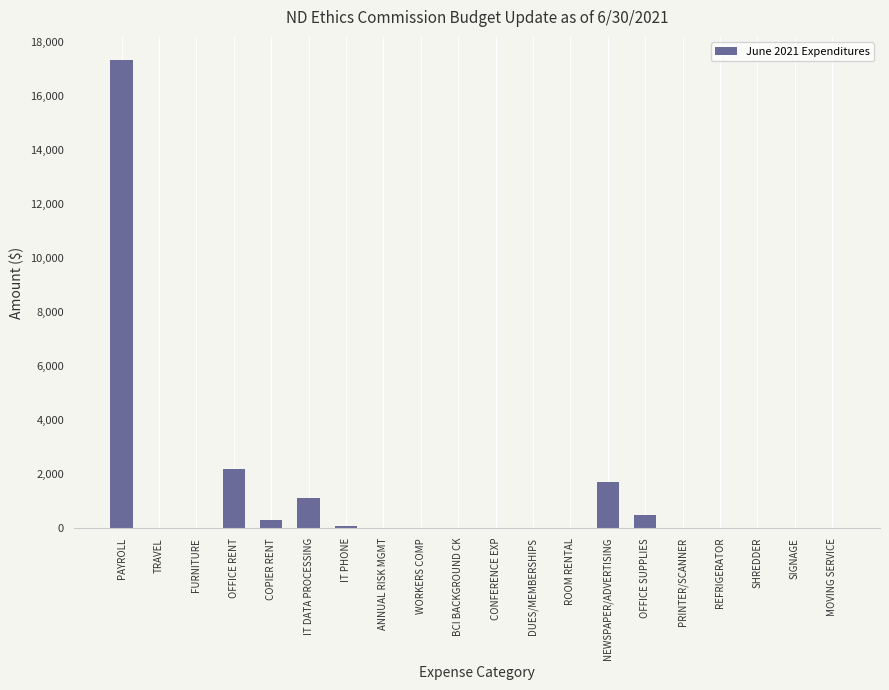

Reading left to right, extract all data points from this chart.

17305.5	0.0	0.0	2184.0	295.6	1127.6	78.0	0.0	0.0	0.0	0.0	0.0	0.0	1724.0	480.7	0.0	0.0	0.0	0.0	0.0